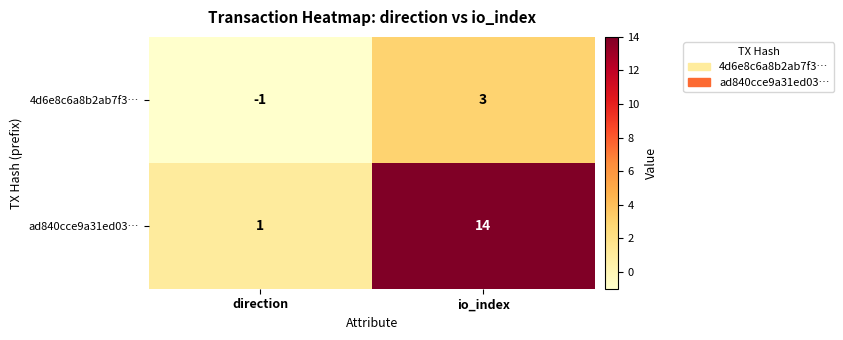

Reading left to right, what are all the values shown in this chart?

4d6e8c6a8b2ab7f3…: direction=-1	io_index=3
ad840cce9a31ed03…: direction=1	io_index=14